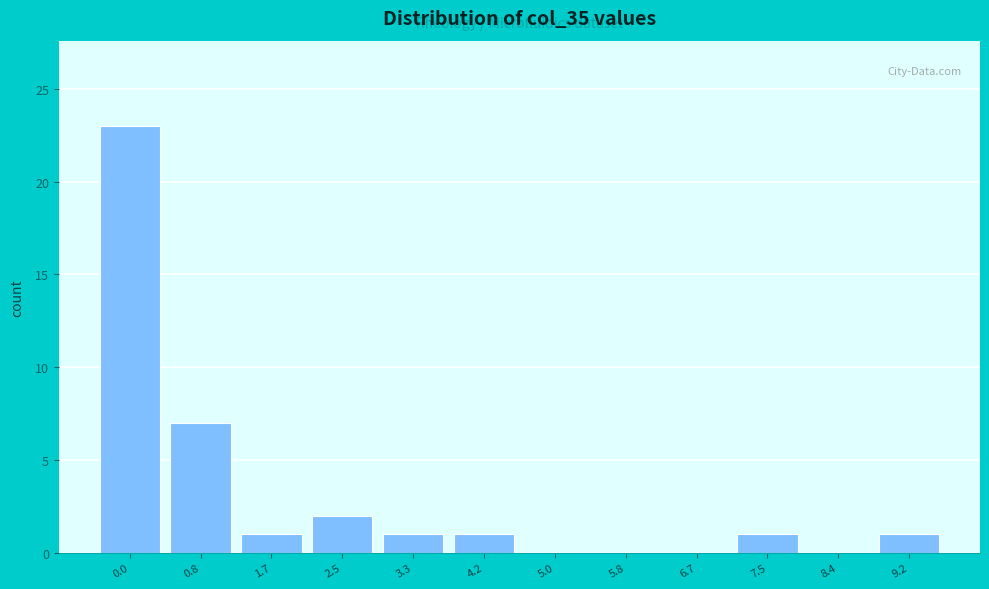

Reading right to left, list all the values displayed in this chart.

9.2=1	8.4=0	7.5=1	6.7=0	5.8=0	5.0=0	4.2=1	3.3=1	2.5=2	1.7=1	0.8=7	0.0=23